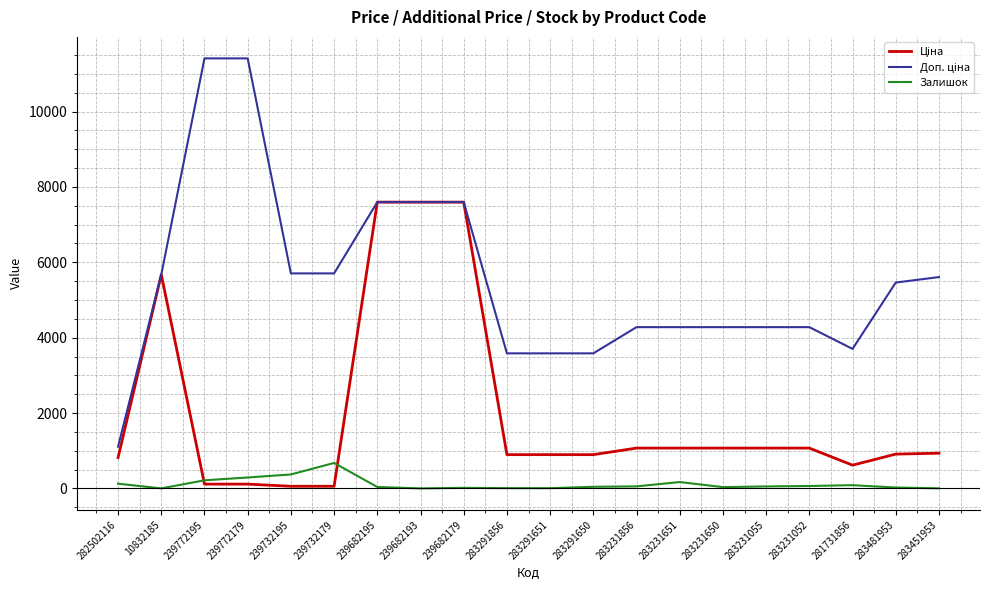

Count the number of categories in the chart.

20